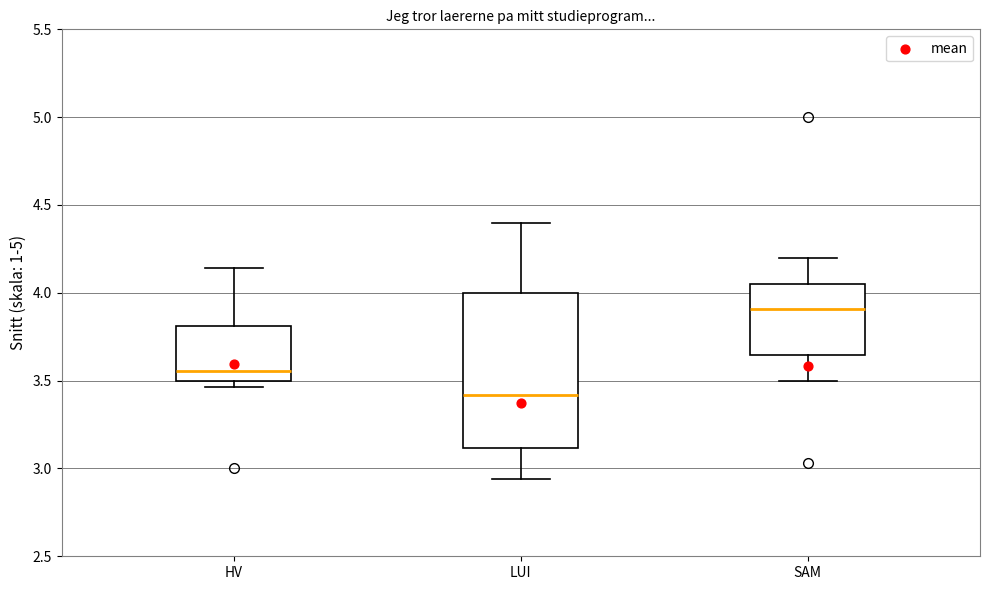

Which box is the tallest, from its lower edge to its upper edge?

LUI